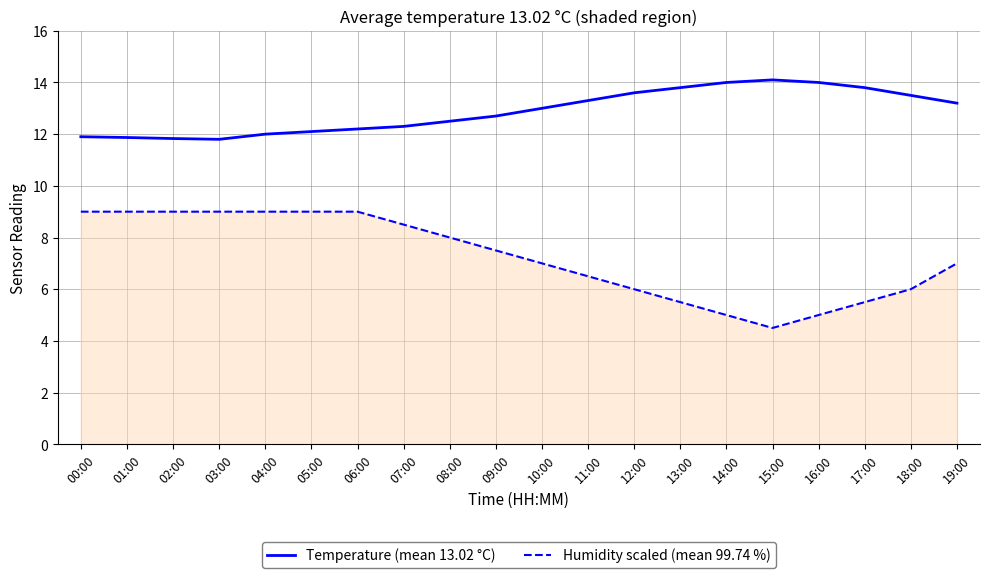

What is the difference between the maximum and minimum values in the Humidity scaled (mean 99.74 %) series?

4.5